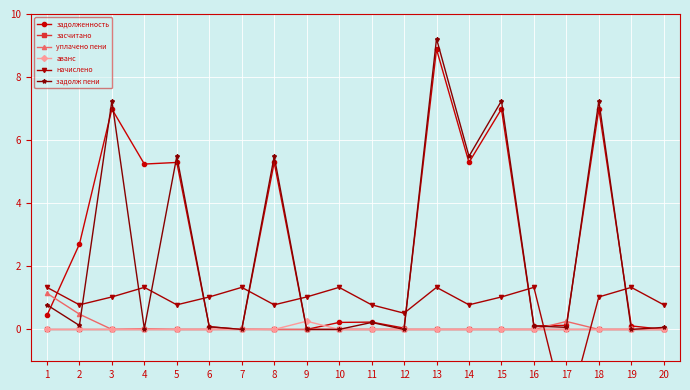

What is the difference between the maximum and minimum values in the задолж пени series?

9.2